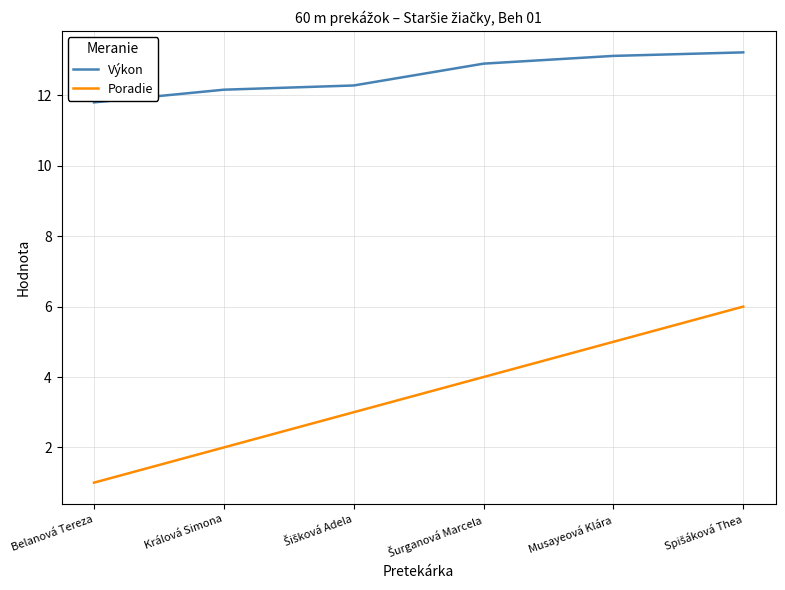

What position from the right is Musayeová Klára?

2